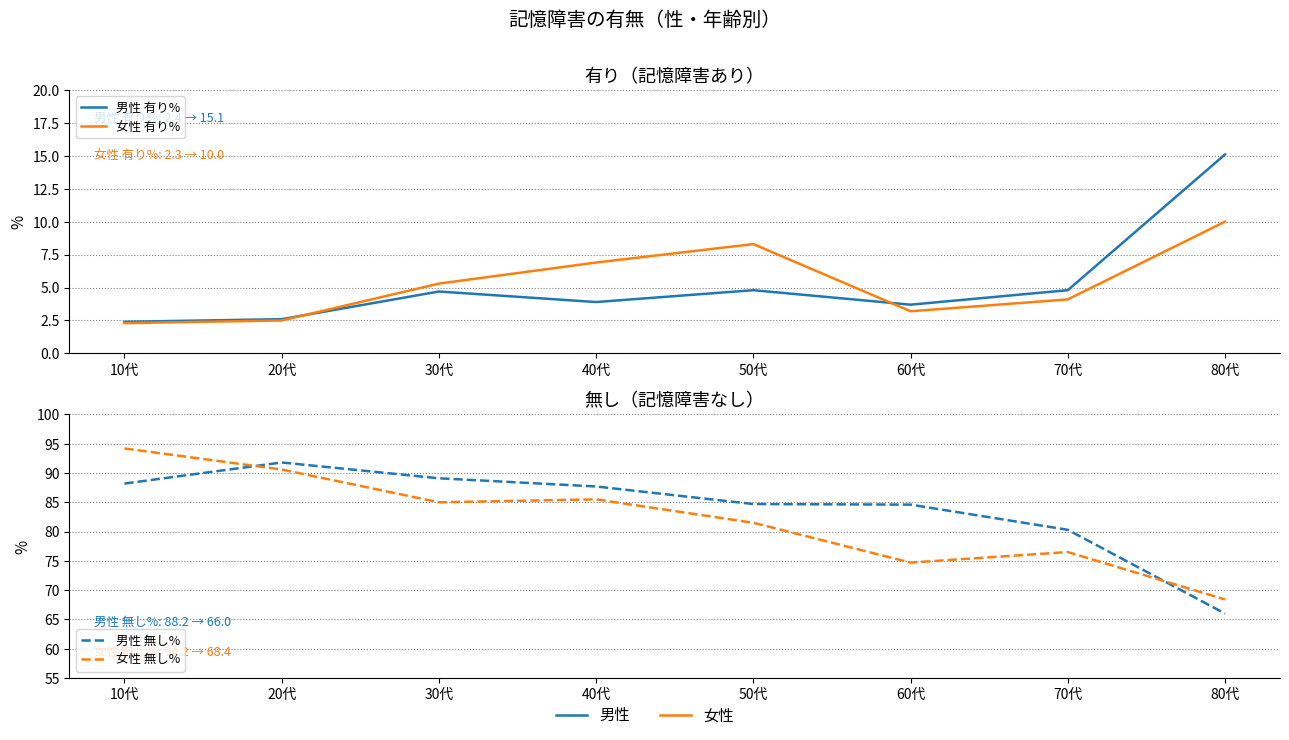

At 40代, list the series in order from smallest to largest.

男性_有り%, 女性_有り%, 女性_無し%, 男性_無し%